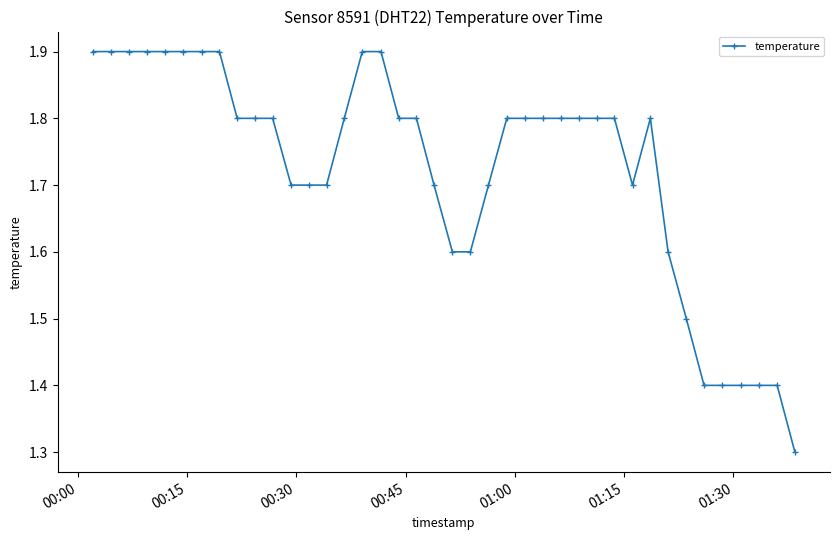

What is the minimum value shown in the chart?

1.3